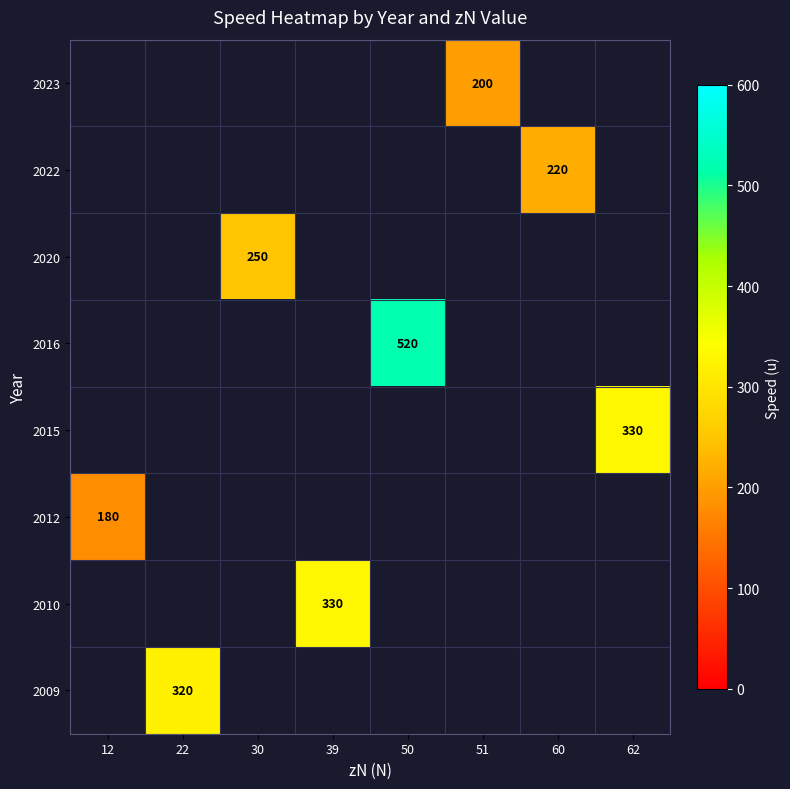

At 60, list the series in order from smallest to largest.

2023, 2022, 2020, 2016, 2015, 2012, 2010, 2009